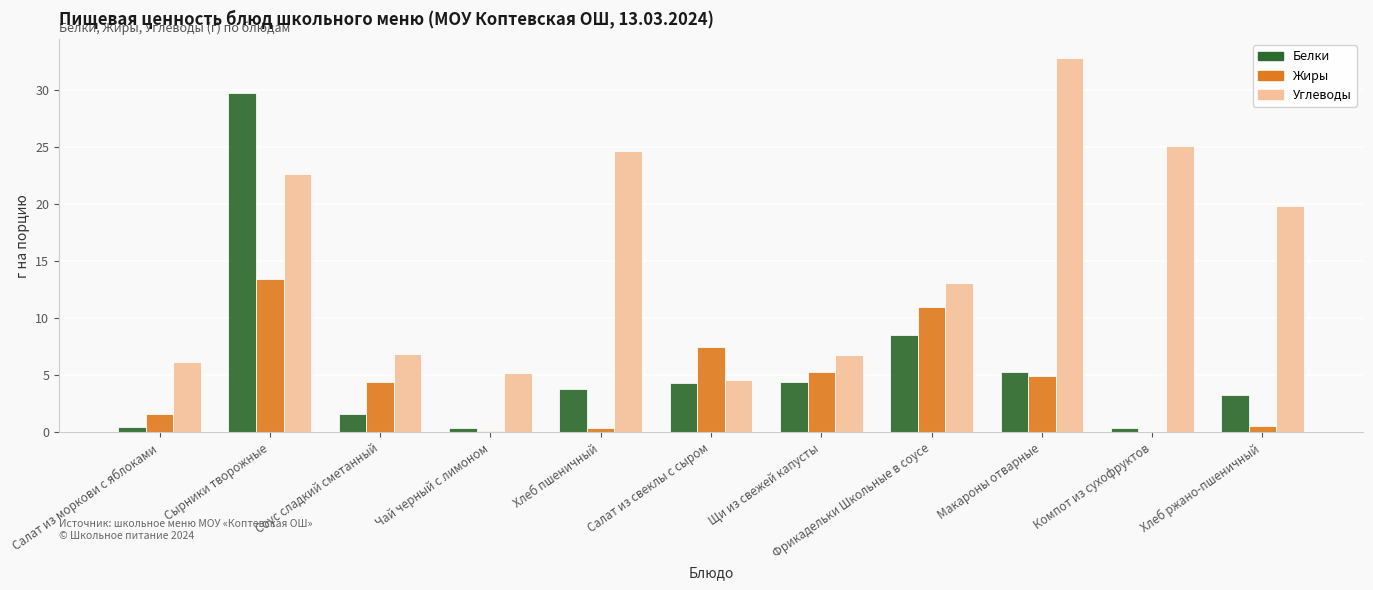

At which category does the chart reach its peak across all series?

Макароны отварные